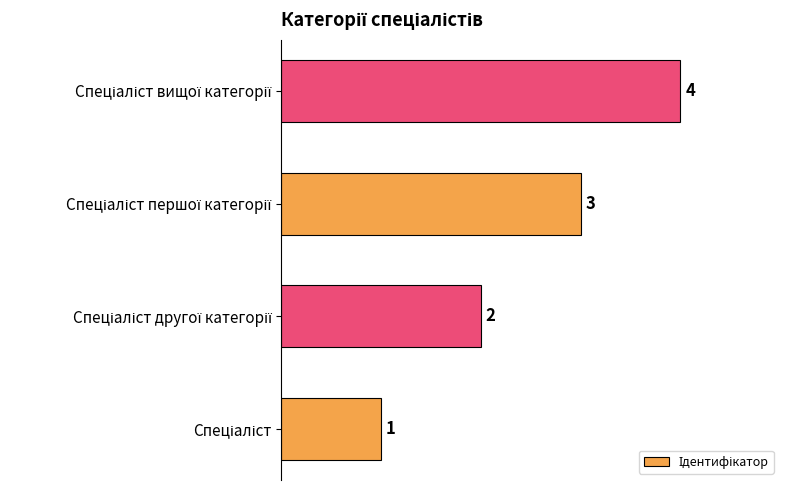

Count the values in the range 2 to 4.

3